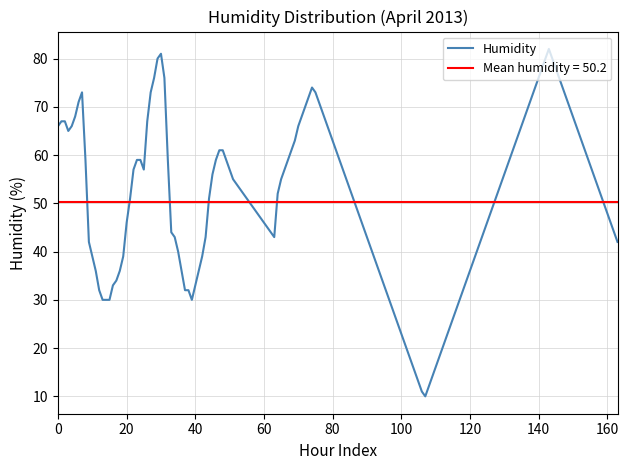

What is the lowest value of the Humidity series?

10